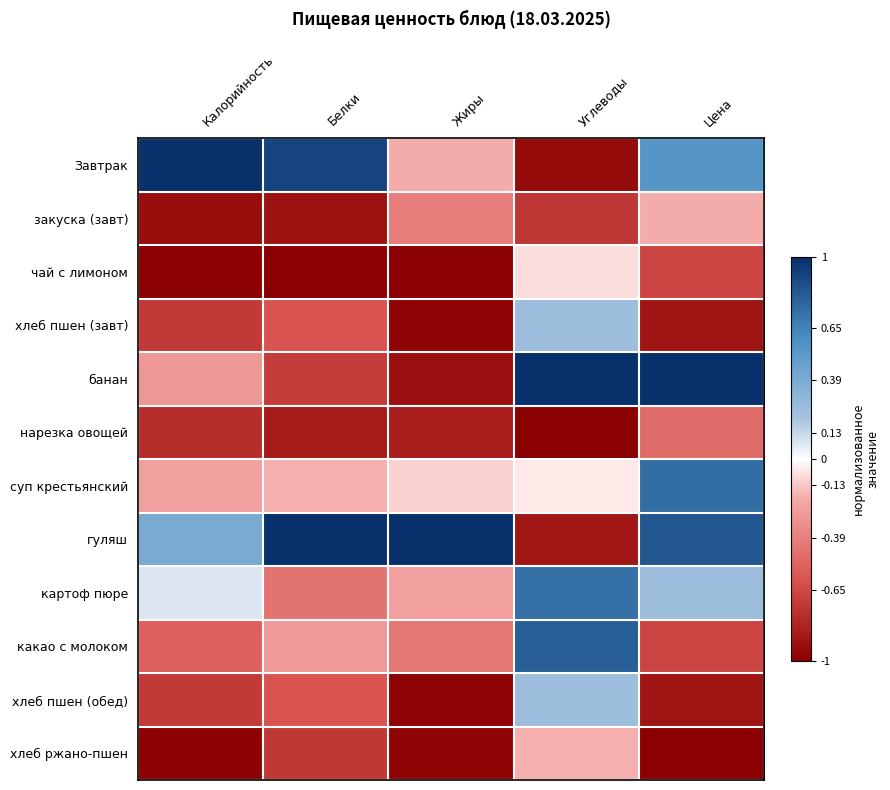

Which has a higher value, Цена or Калорийность?

Калорийность